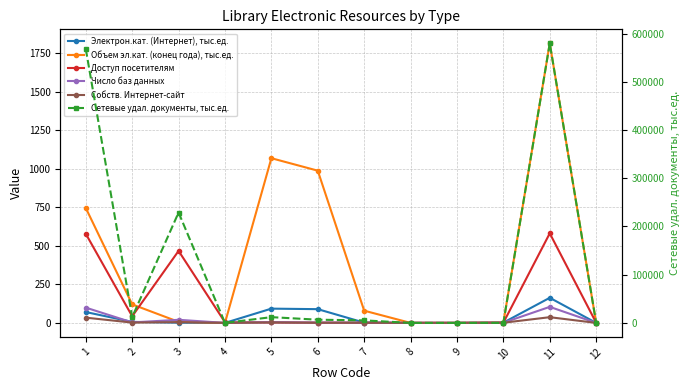

True or false: Доступ посетителям has more than 0 points higher than both neighbors.

True